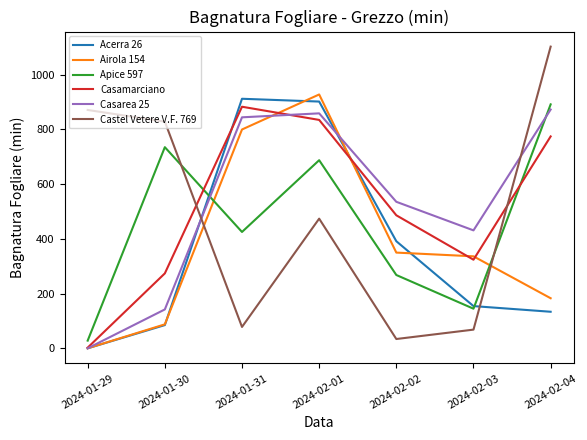

True or false: Casarea 25 has a value of 142.0 at 2024-01-30.

True